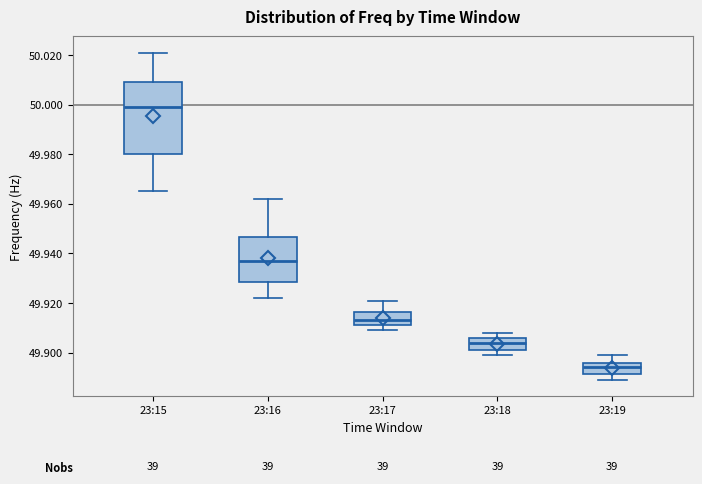

Where does the upper whisker of the box for 23:16 end on the y-axis? The values are not printed on the chart, so give them approximately, as read against the axis.

49.962